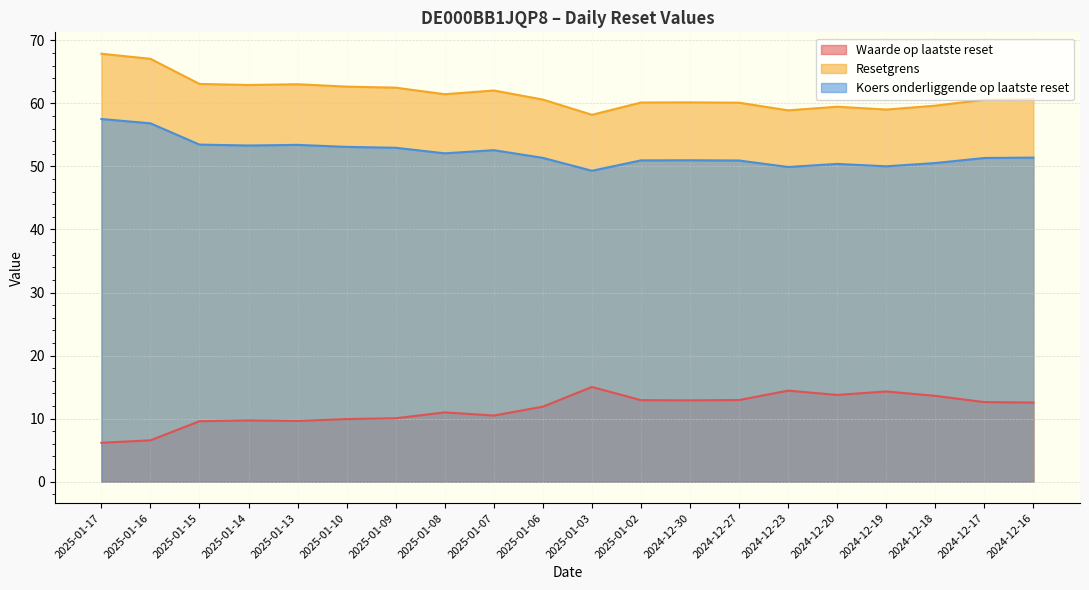

What is the value of the Resetgrens point at the 15th from the left?

58.9